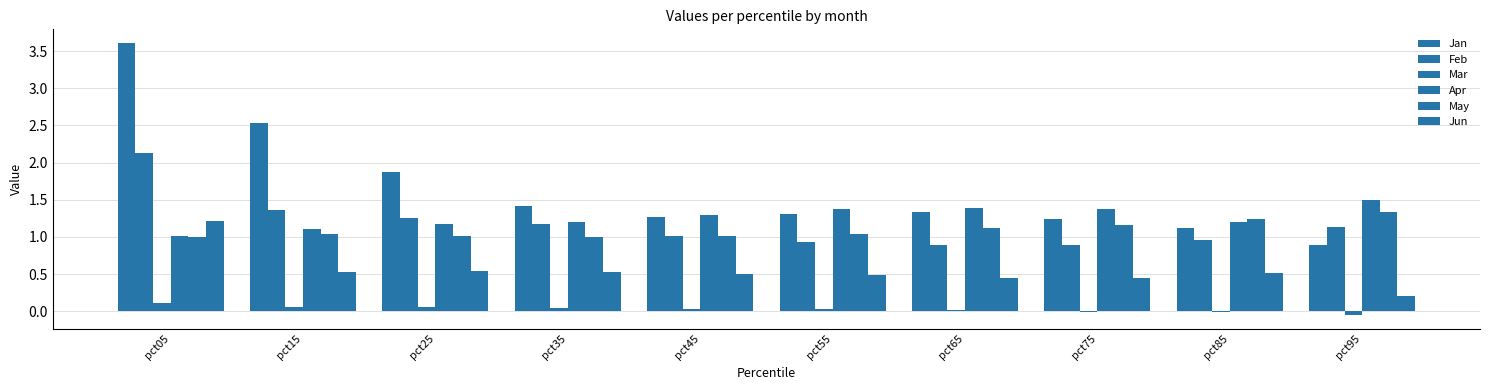

At how many categories does at least one series exceed 2?

2